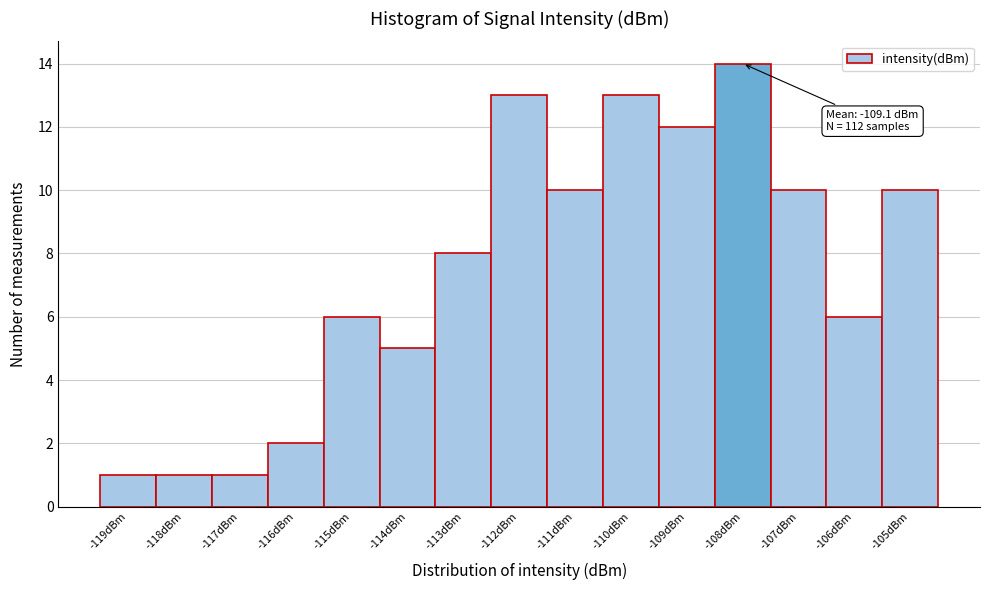

Reading left to right, what are all the values shown in this chart?

1	1	1	2	6	5	8	13	10	13	12	14	10	6	10